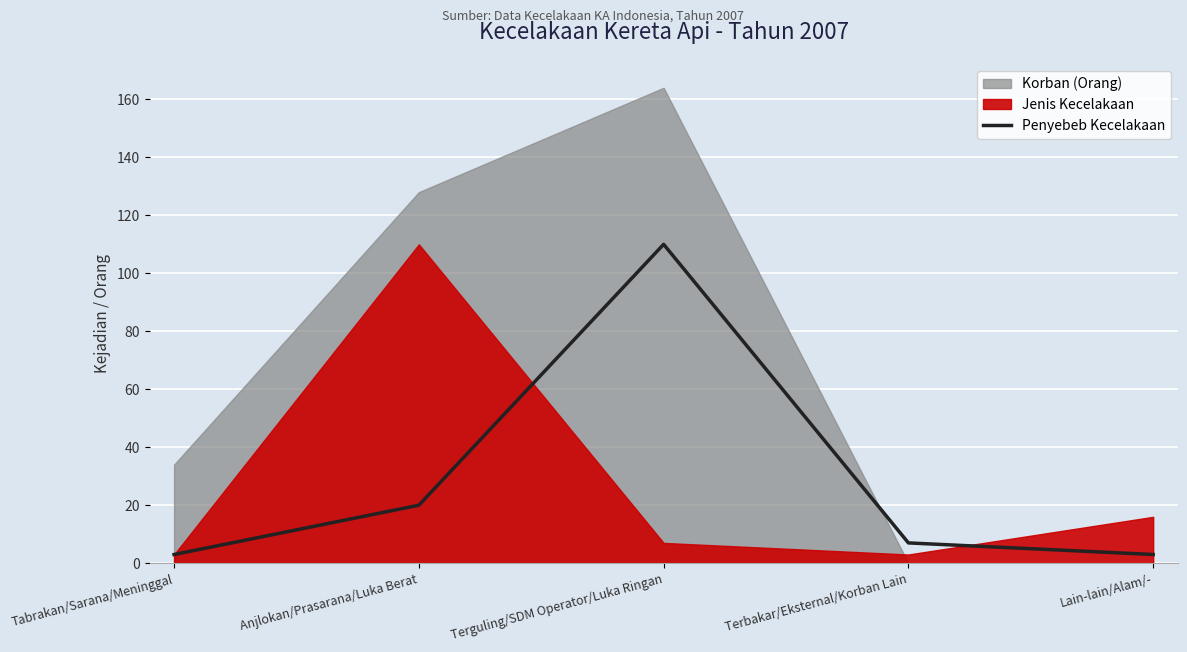

What is the smallest value displayed?

3